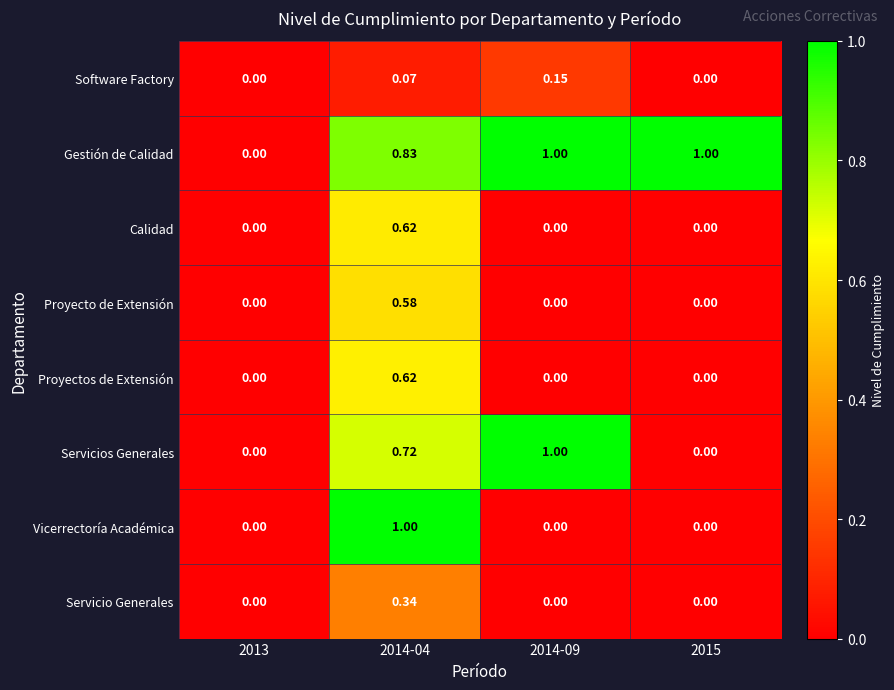

Which series has the largest total across all categories?

Gestión de Calidad